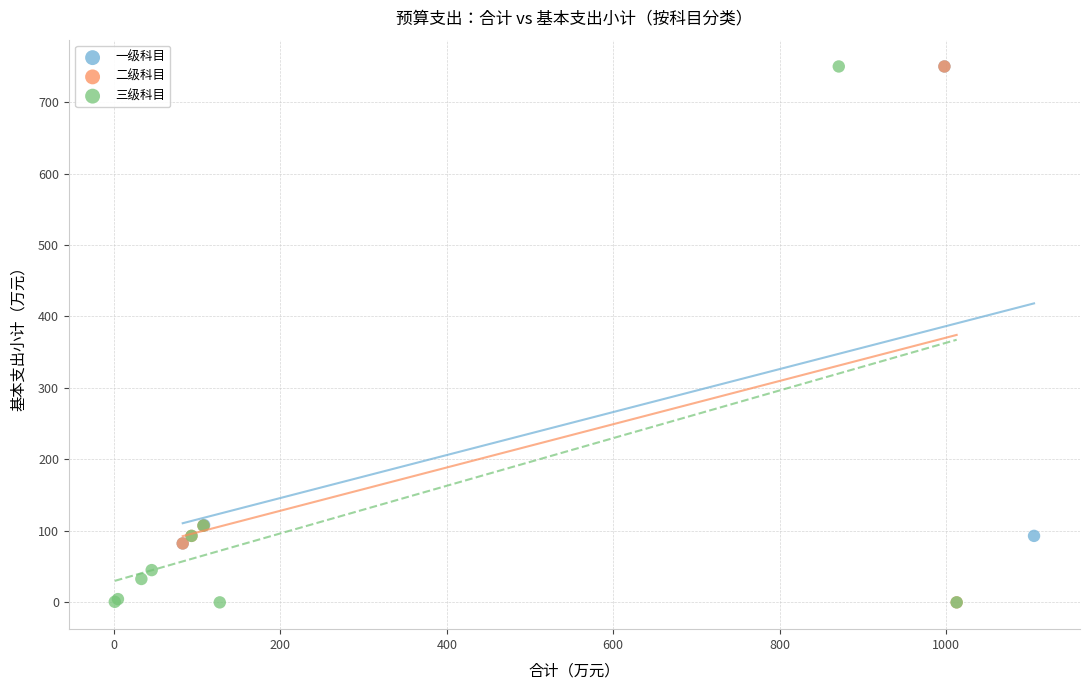

What are all the series names shown in the legend?

一级科目, 二级科目, 三级科目